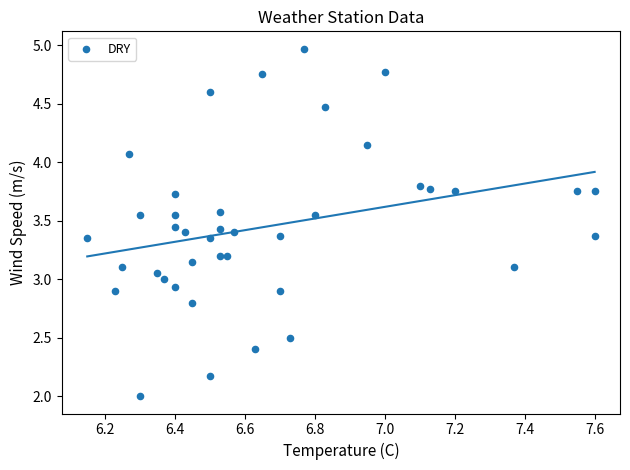

What is the range of X values (max minus min)?

1.4